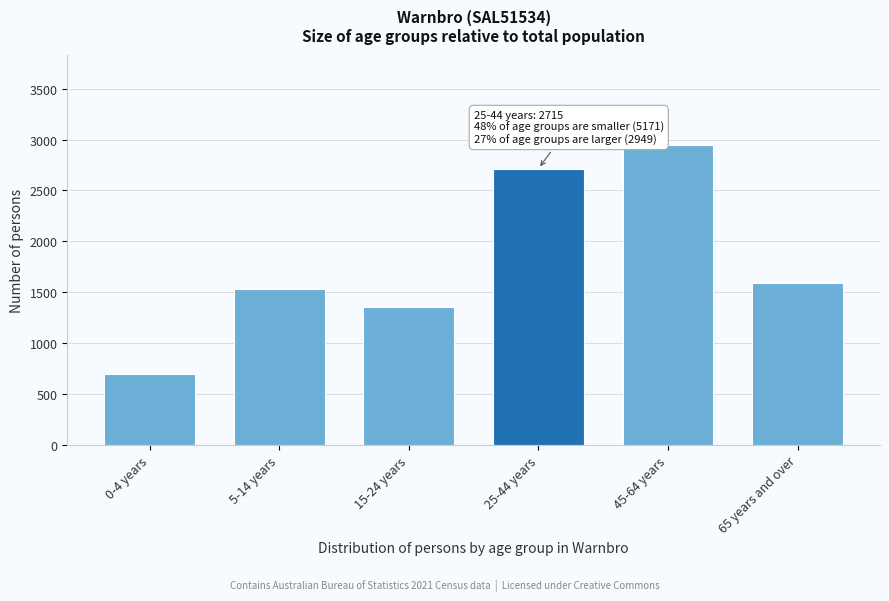

Reading left to right, list all the values displayed in this chart.

0-4 years=693	5-14 years=1534	15-24 years=1357	25-44 years=2715	45-64 years=2949	65 years and over=1587